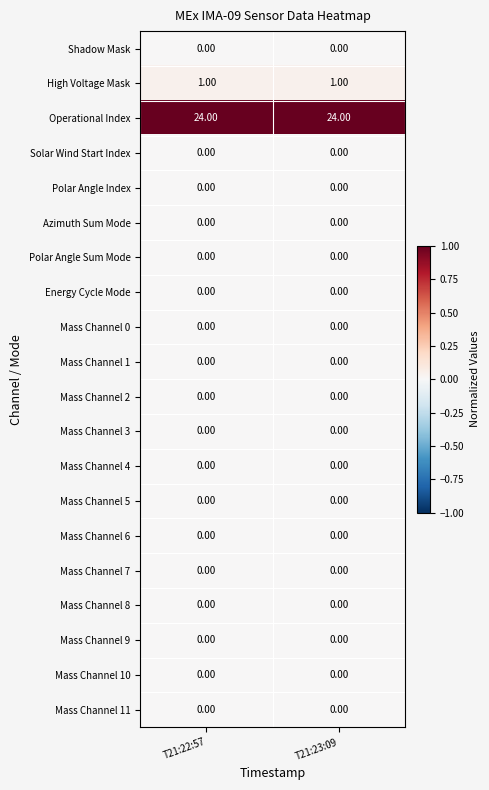

Which series has the largest total across all categories?

Operational Index